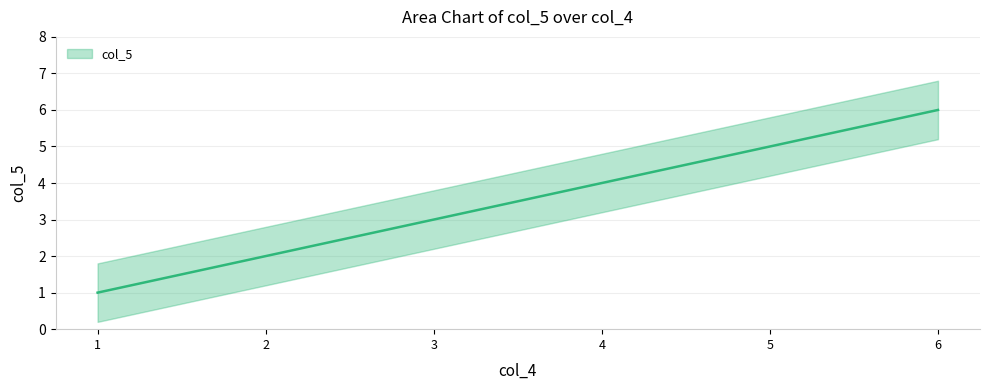

What is the value of the 1st point from the left?

1